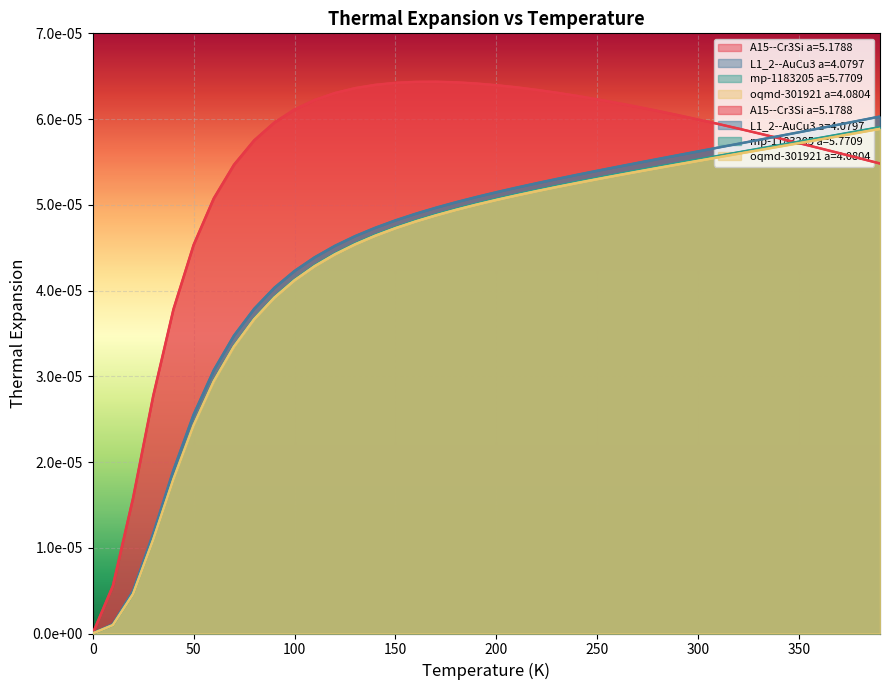

List the series in order of their peak value, highest first.

A15--Cr3Si a=5.1788, L1_2--AuCu3 a=4.0797, mp-1183205 a=5.7709, oqmd-301921 a=4.0804